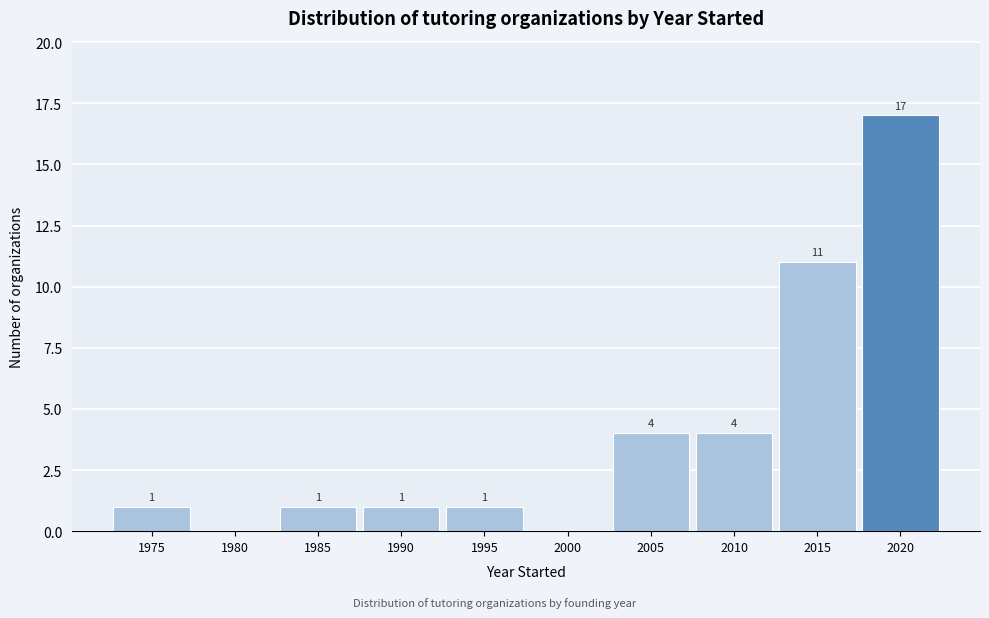

Reading left to right, what are all the values shown in this chart?

1975=1	1980=0	1985=1	1990=1	1995=1	2000=0	2005=4	2010=4	2015=11	2020=17